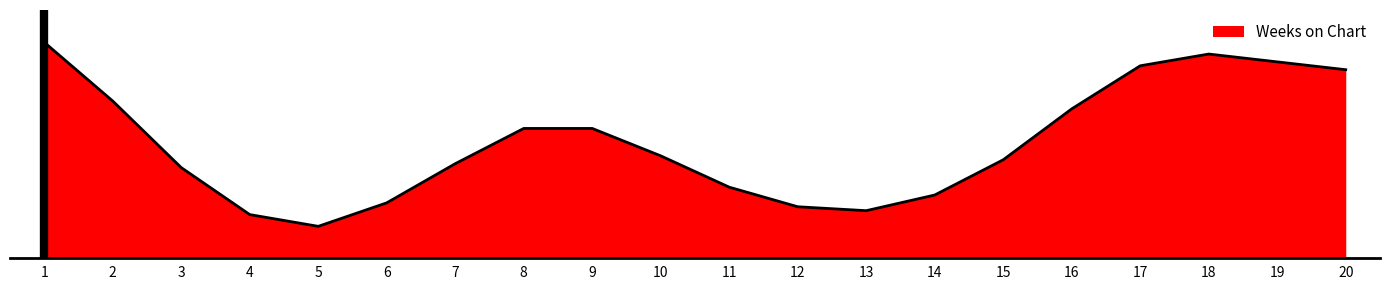

What is the change in value from 9 to 17?

+33